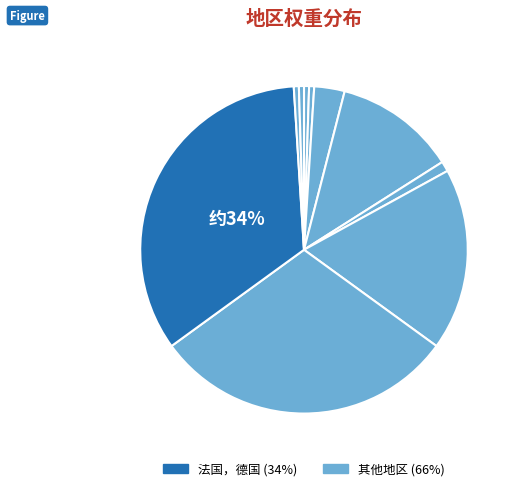

Count the number of slices in the pie.

10